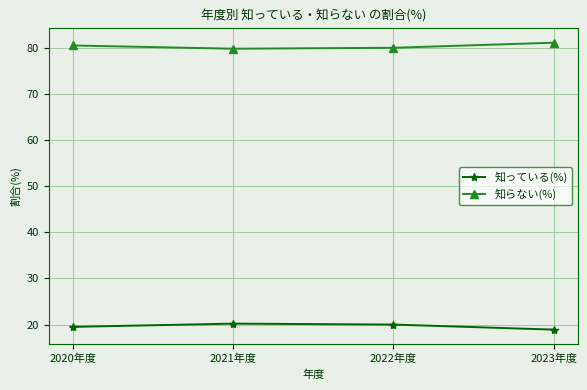

At how many categories does at least one series exceed 53?

4